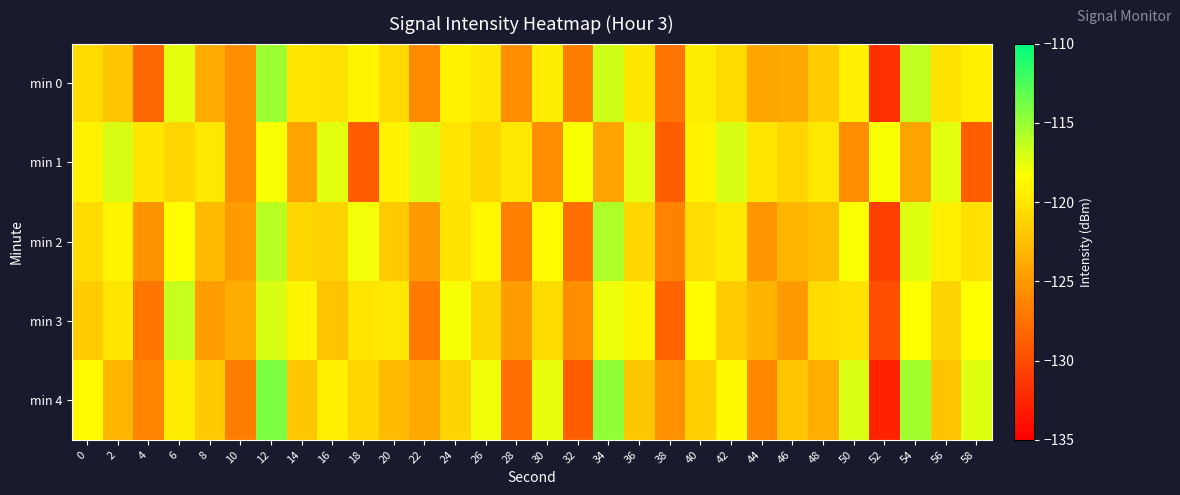

Reading right to left, transcribe all the data shown in this chart.

min 0: 58=-119.3	56=-120.2	54=-116.3	52=-131.8	50=-119.2	48=-121.6	46=-124.0	44=-124.2	42=-120.7	40=-119.5	38=-127.4	36=-120.0	34=-116.7	32=-126.8	30=-119.6	28=-125.7	26=-119.9	24=-119.1	22=-125.9	20=-120.8	18=-119.0	16=-120.3	14=-120.0	12=-115.1	10=-125.8	8=-123.8	6=-117.5	4=-128.2	2=-122.0	0=-120.6
min 1: 58=-128.9	56=-117.4	54=-124.3	52=-118.1	50=-125.7	48=-119.8	46=-121.0	44=-120.0	42=-117.0	40=-119.1	38=-128.9	36=-117.4	34=-124.3	32=-118.1	30=-125.7	28=-119.8	26=-121.0	24=-120.0	22=-117.0	20=-119.1	18=-128.9	16=-117.4	14=-124.3	12=-118.1	10=-125.7	8=-119.8	6=-121.0	4=-120.0	2=-117.0	0=-119.1
min 2: 58=-120.3	56=-119.2	54=-117.3	52=-130.8	50=-118.2	48=-122.6	46=-123.0	44=-125.2	42=-119.7	40=-120.5	38=-126.4	36=-121.0	34=-115.7	32=-127.8	30=-118.6	28=-126.7	26=-118.9	24=-120.1	22=-124.9	20=-121.8	18=-118.0	16=-121.3	14=-121.0	12=-116.1	10=-124.8	8=-122.8	6=-118.5	4=-125.2	2=-119.0	0=-120.6
min 3: 58=-118.3	56=-121.2	54=-118.3	52=-129.8	50=-120.2	48=-120.6	46=-125.0	44=-123.2	42=-121.7	40=-118.5	38=-128.4	36=-119.0	34=-117.7	32=-125.8	30=-120.6	28=-124.7	26=-120.9	24=-118.1	22=-126.9	20=-119.8	18=-120.0	16=-122.3	14=-119.0	12=-117.1	10=-123.8	8=-124.8	6=-116.5	4=-127.2	2=-120.0	0=-121.6
min 4: 58=-117.3	56=-122.2	54=-115.3	52=-132.8	50=-117.2	48=-123.6	46=-122.0	44=-126.2	42=-118.7	40=-121.5	38=-125.4	36=-122.0	34=-114.7	32=-128.8	30=-117.6	28=-127.7	26=-117.9	24=-121.1	22=-123.9	20=-122.8	18=-121.0	16=-119.3	14=-122.0	12=-114.1	10=-126.8	8=-121.8	6=-119.5	4=-126.2	2=-123.0	0=-118.6